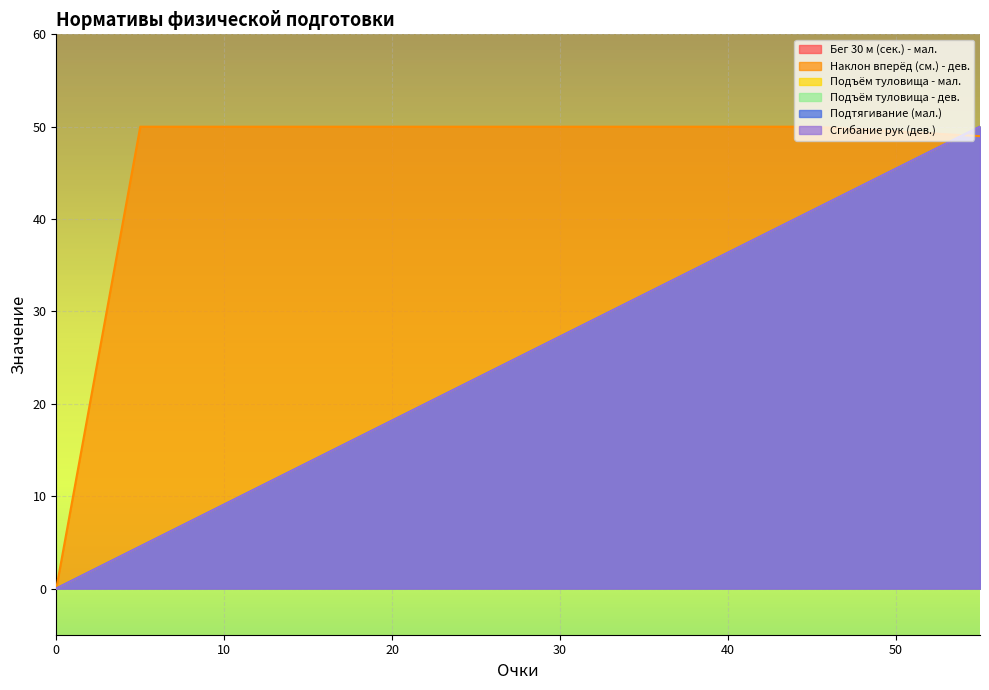

Rank the series at 35 from highest to lowest value.

Наклон вперёд (см.) - дев., Подъём туловища - мал., Подъём туловища - дев., Подтягивание (мал.), Сгибание рук (дев.), Бег 30 м (сек.) - мал.